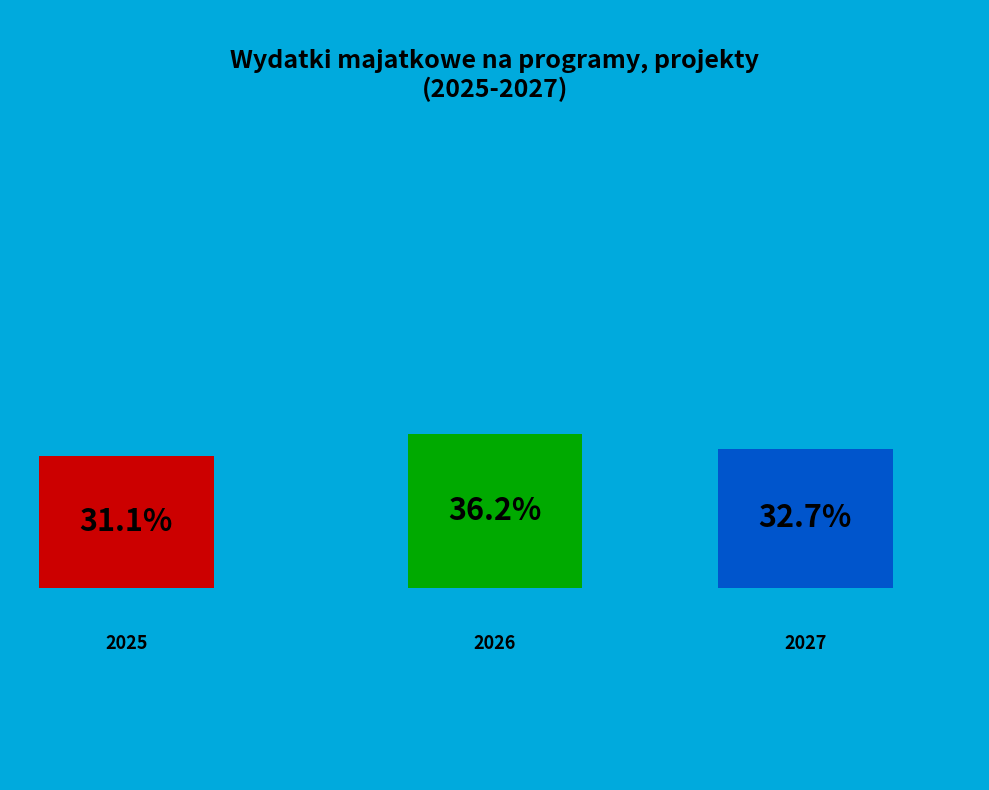

To the nearest percent, what is the combined percentage of 2025 and 2026?

67%